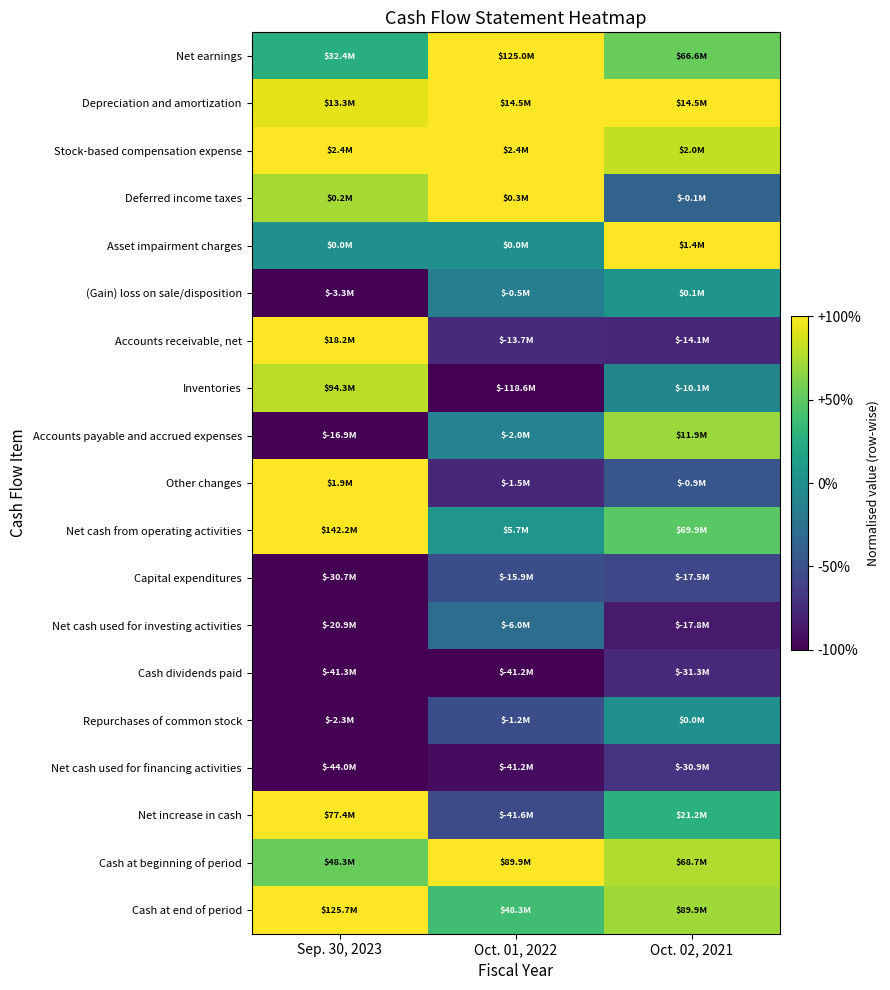

At Oct. 01, 2022, list the series in order from smallest to largest.

Inventories, Cash dividends paid, Net cash used for financing activities, Other changes, Accounts receivable, net, Net increase in cash, Capital expenditures, Repurchases of common stock, Net cash used for investing activities, (Gain) loss on sale/disposition, Accounts payable and accrued expenses, Asset impairment charges, Net cash from operating activities, Cash at end of period, Depreciation and amortization, Net earnings, Stock-based compensation expense, Deferred income taxes, Cash at beginning of period